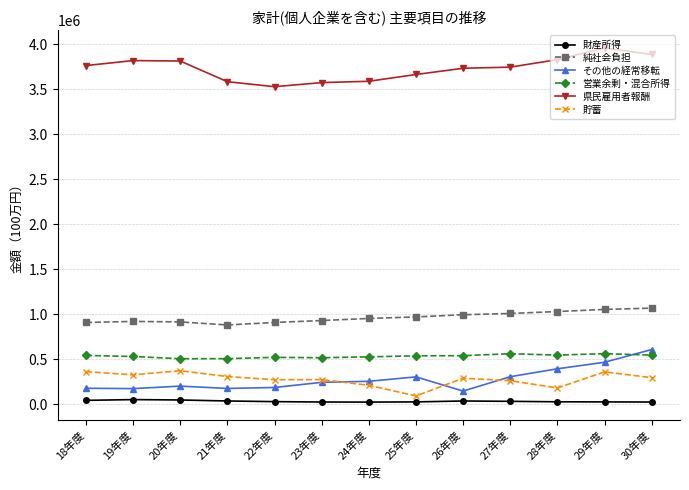

What is the maximum value shown in the chart?

3957334